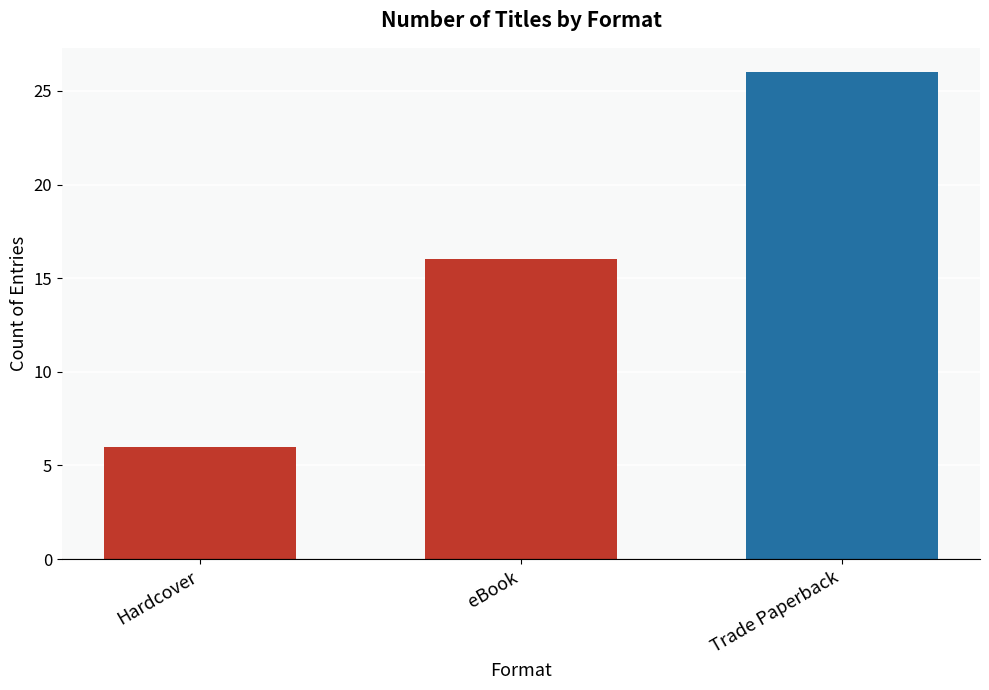

Which category has the highest value across all series?

Trade Paperback